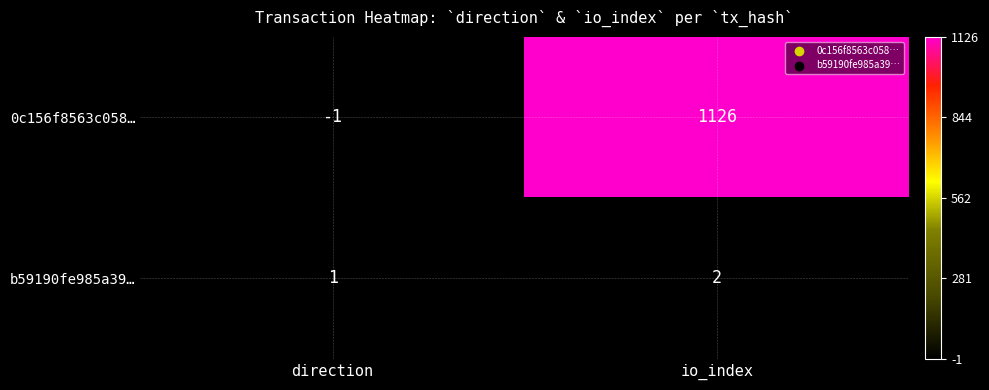

Which category has the lowest value across all series?

direction